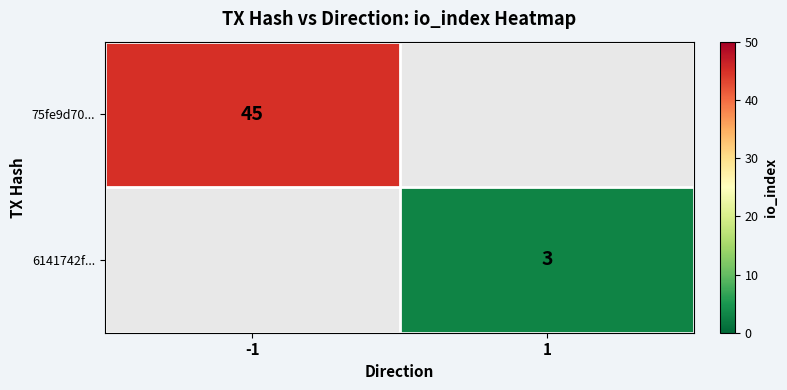

The value of 75fe9d70... at -1 is 16. True or false?

False